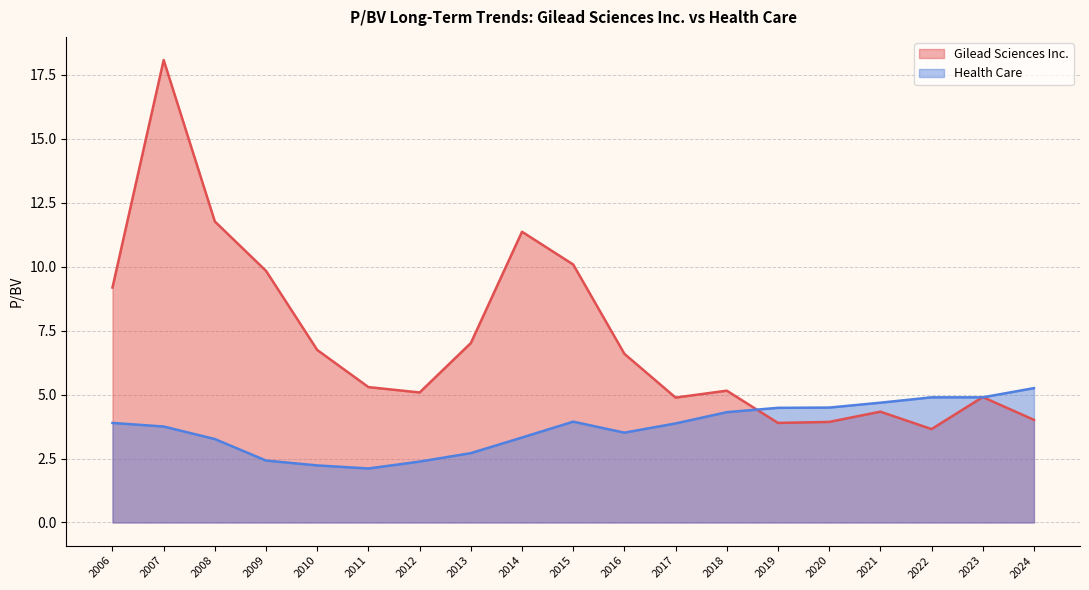

What is the difference between the maximum and minimum values in the Gilead Sciences Inc. series?

14.4